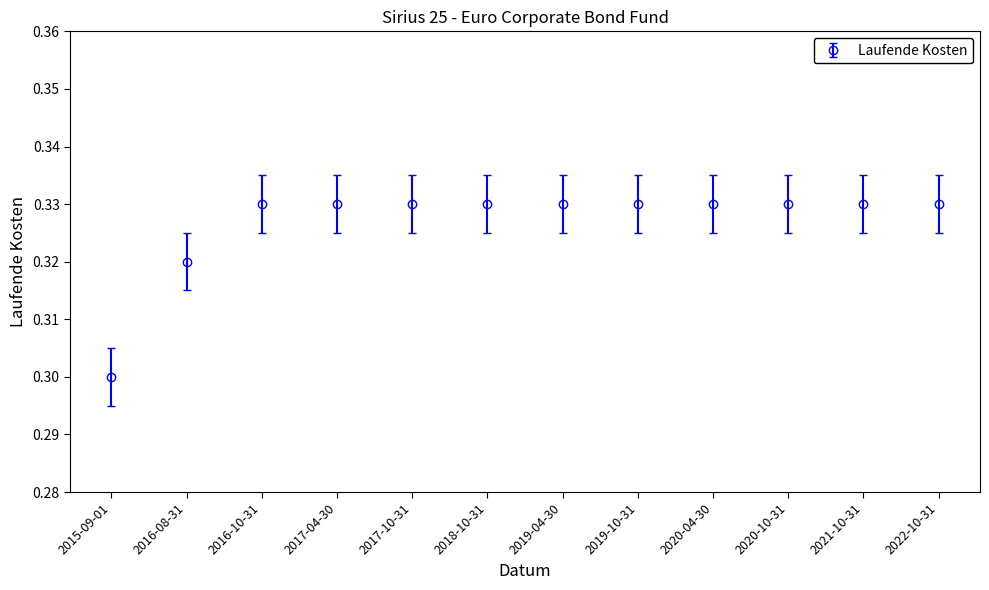

Is this an area chart (filled region under the line)?

No